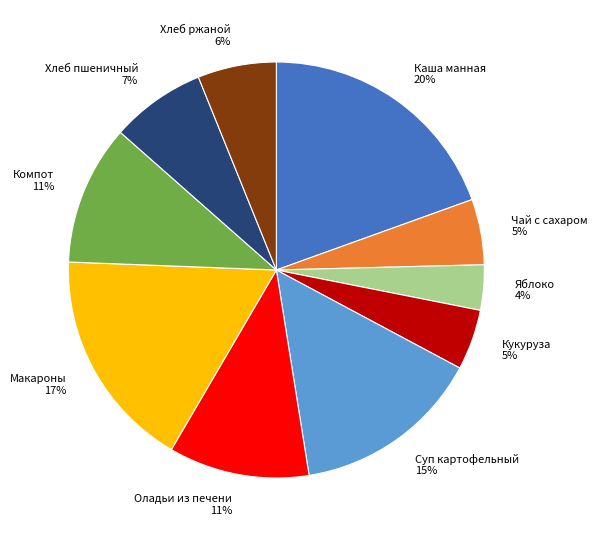

Which category has the smallest portion of the pie?

Яблоко